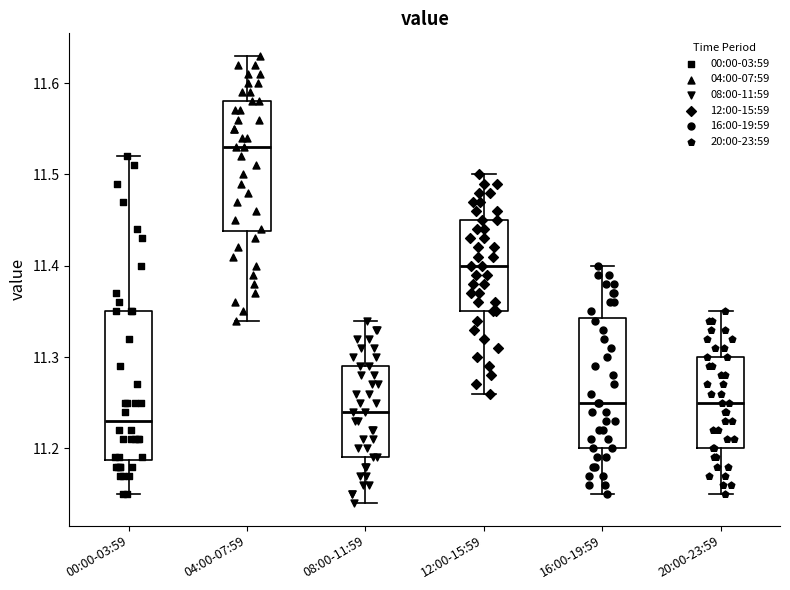

Where is the upper edge of the box for 16:00-19:59 on the y-axis? The values are not printed on the chart, so give them approximately, as read against the axis.

11.34